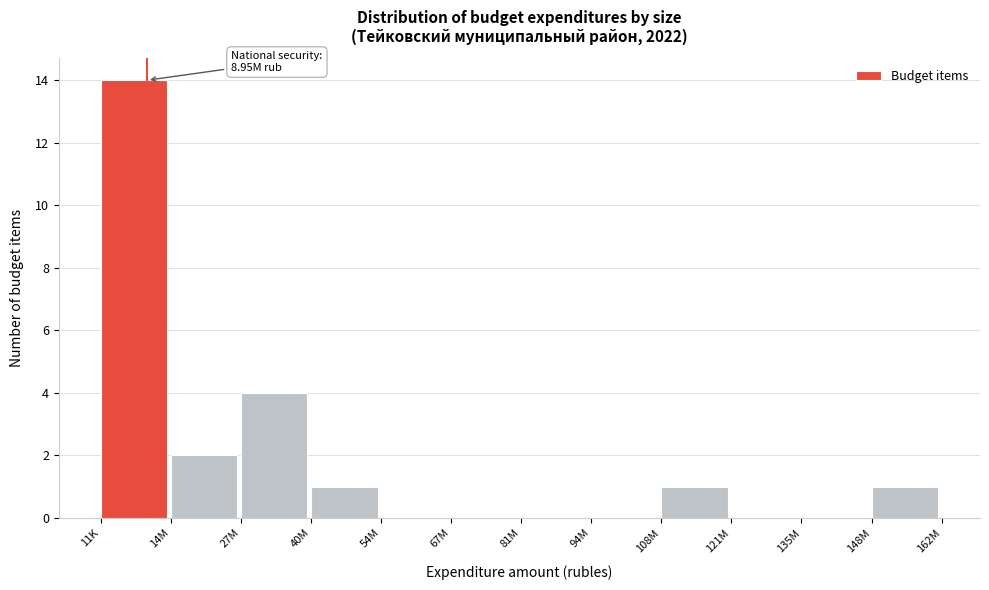

Reading left to right, what are all the values shown in this chart?

11K=14	14M=2	27M=4	40M=1	54M=0	67M=0	81M=0	94M=0	108M=1	121M=0	135M=0	148M=1